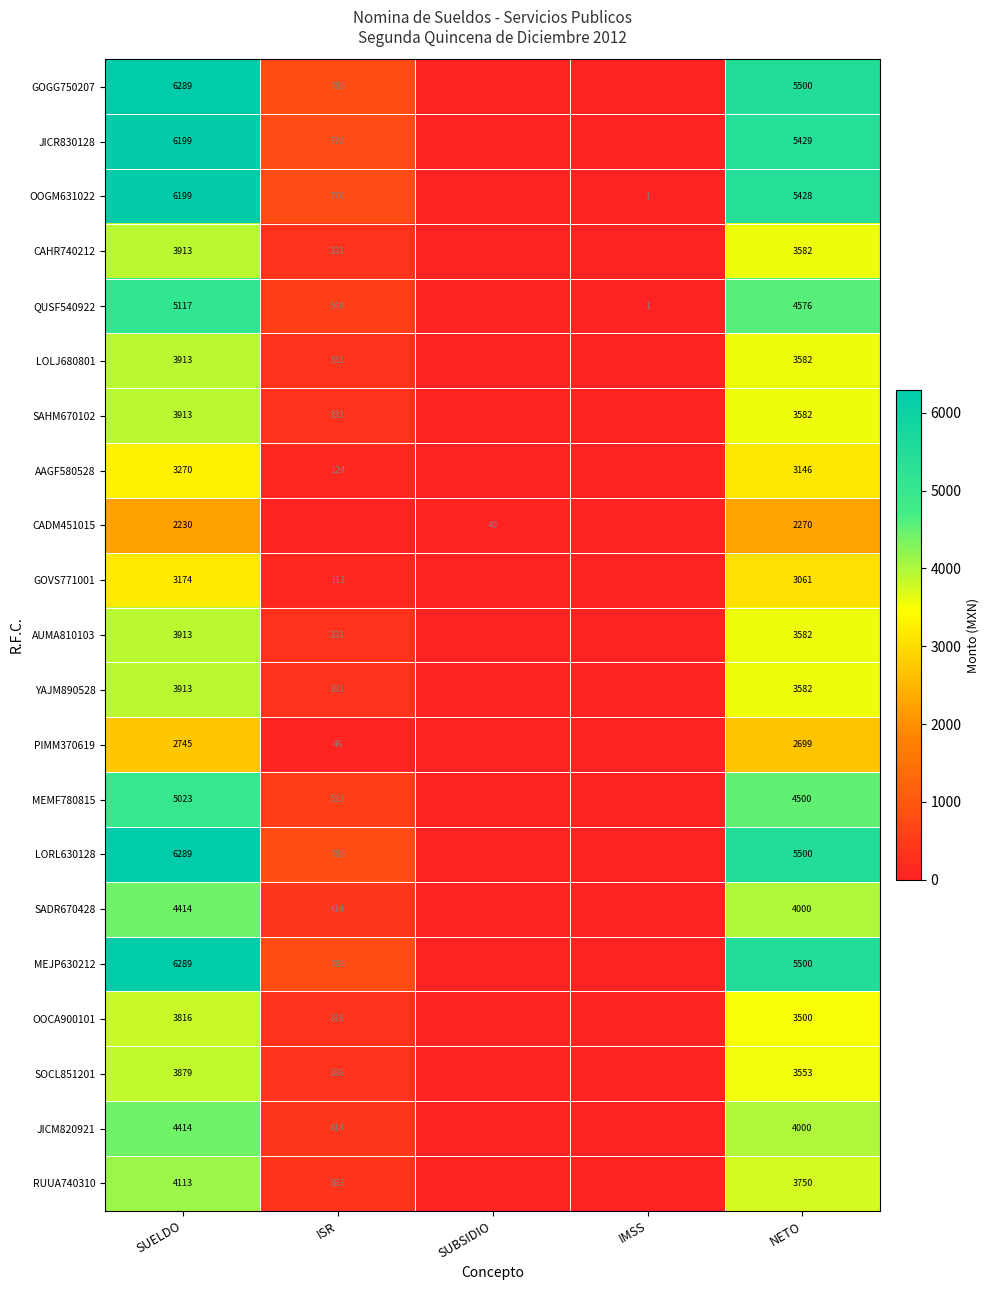

What is the difference between the highest and lowest values at NETO?

3230